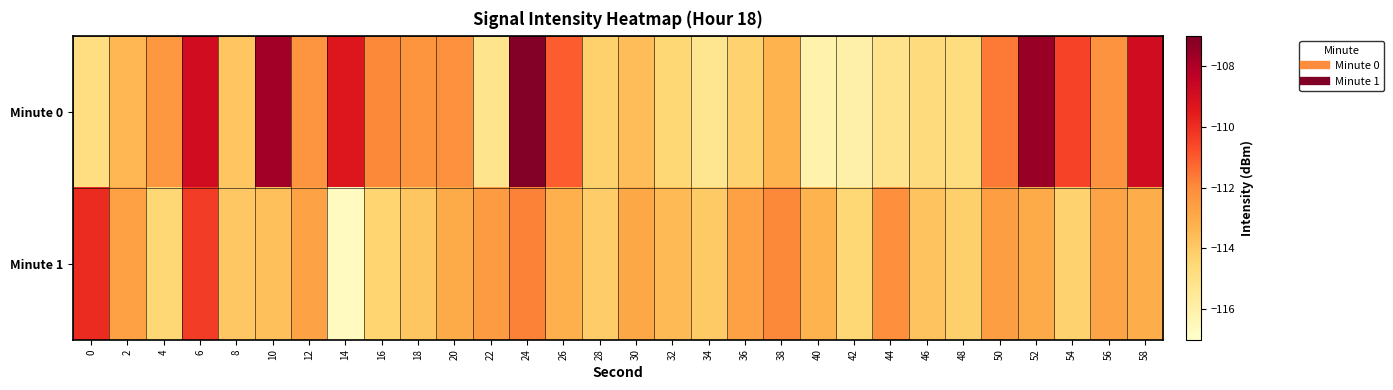

At which category is the sum across all series the highest?

24